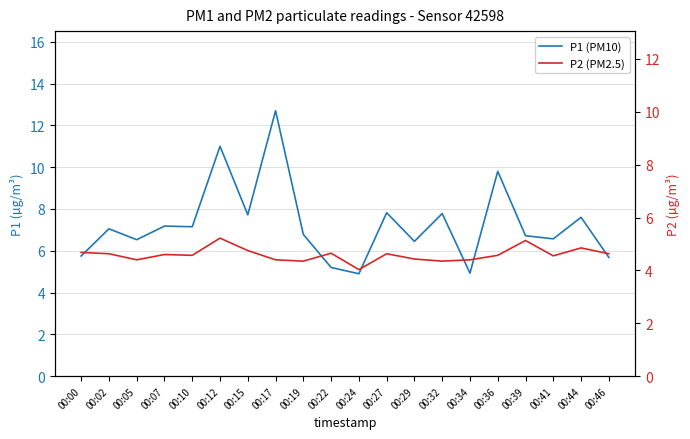

What is the difference between the highest and lowest values at 00:39?

1.6